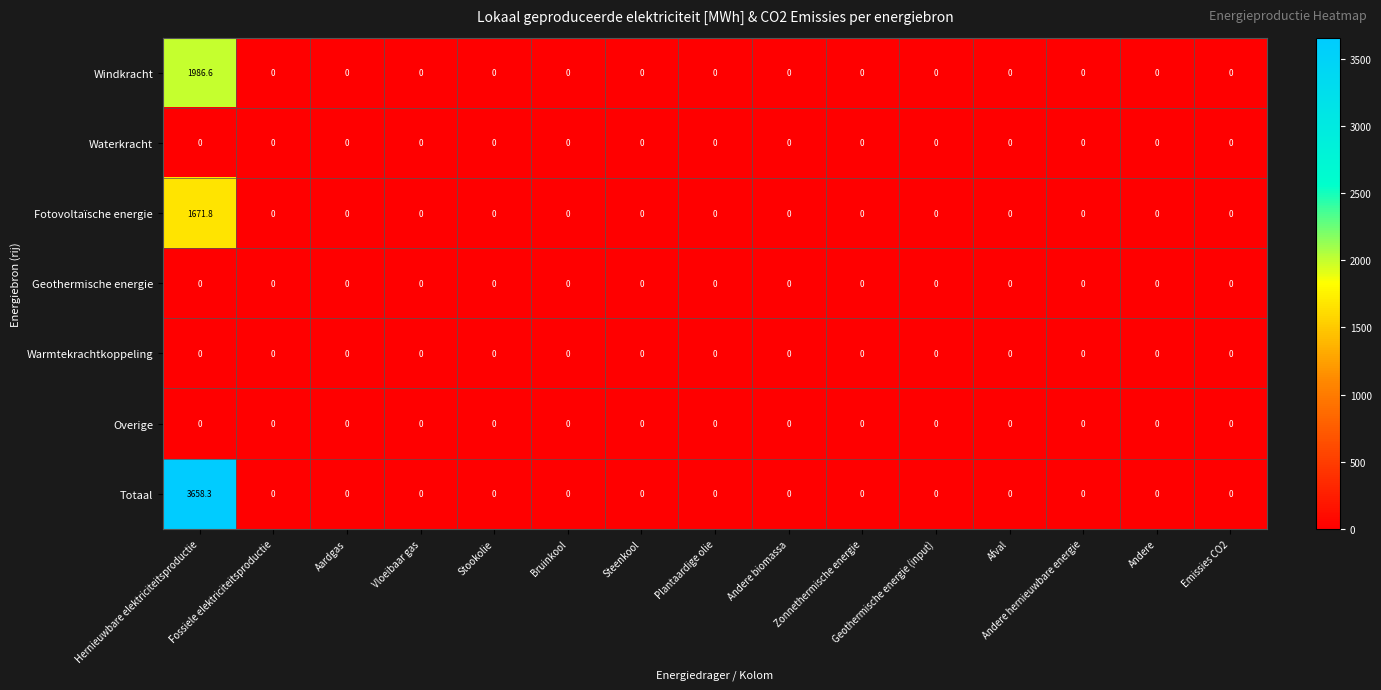

How many distinct data groups are displayed?

7